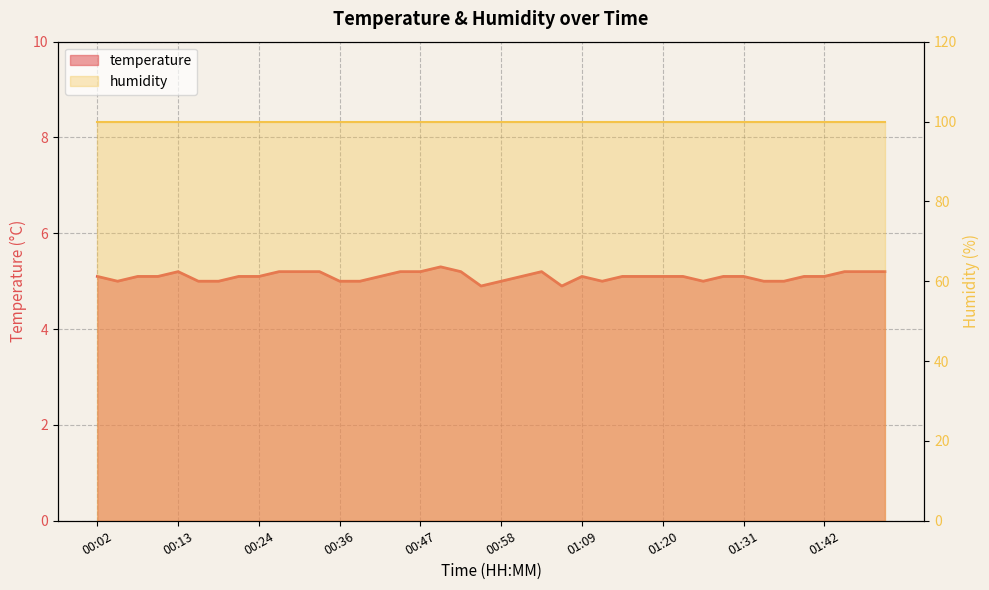

Is it true that the value at 00:13 is 5.2?

True